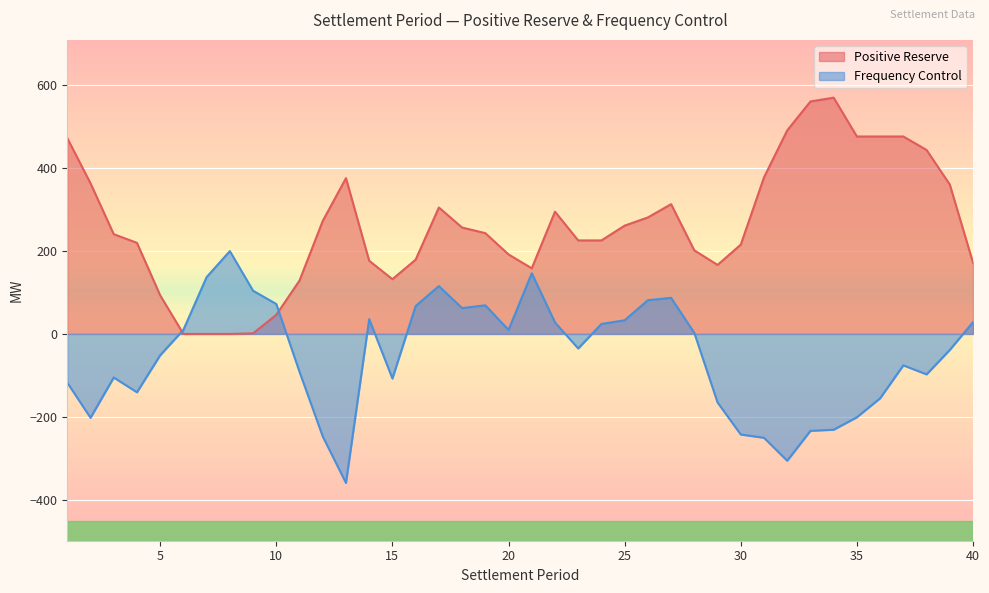

Between which two adjacent categories do Frequency Control and Positive Reserve first intersect?

5 and 6